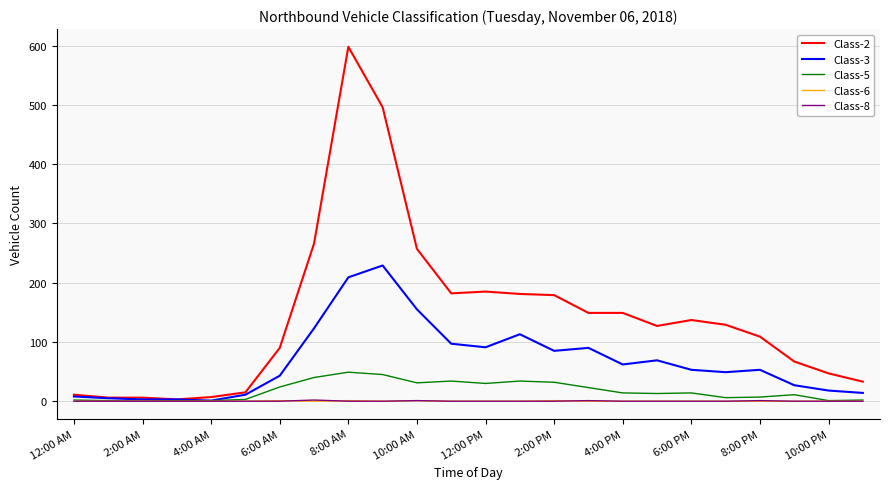

Which series has the largest total across all categories?

Class-2